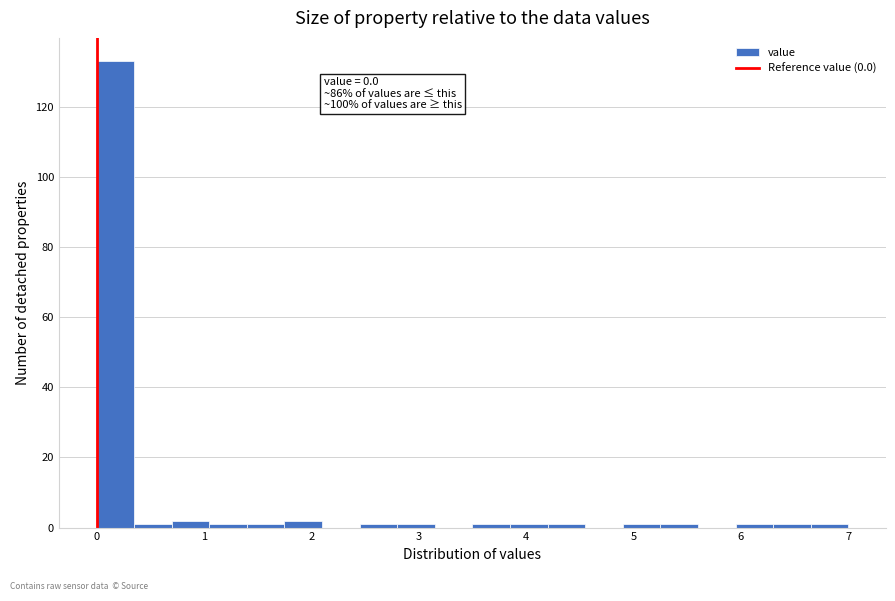

Around what value on the x-axis is the tallest bar? Give the approximate position of its centre, as read against the axis.

0.2